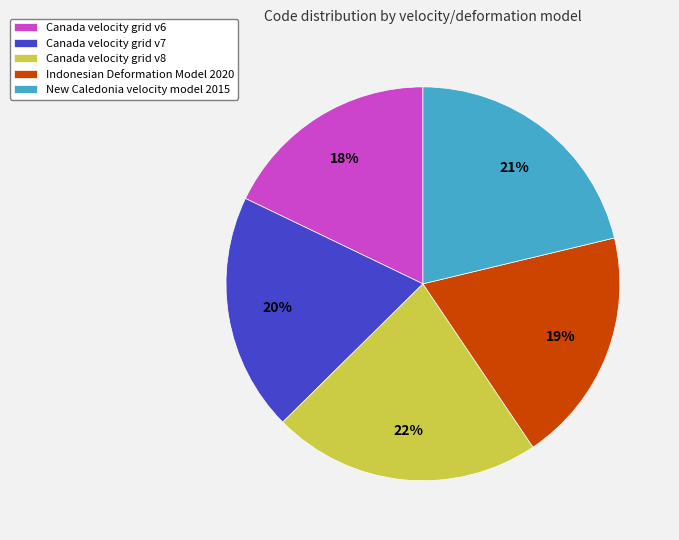

How many slices are in this pie chart?

5